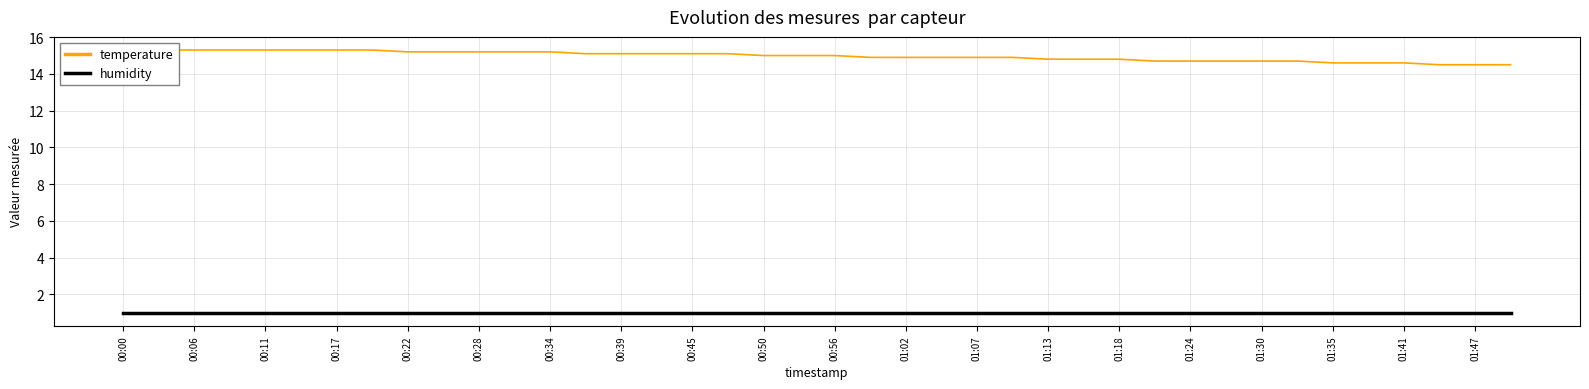

What is the sum of all humidity values?

40.0